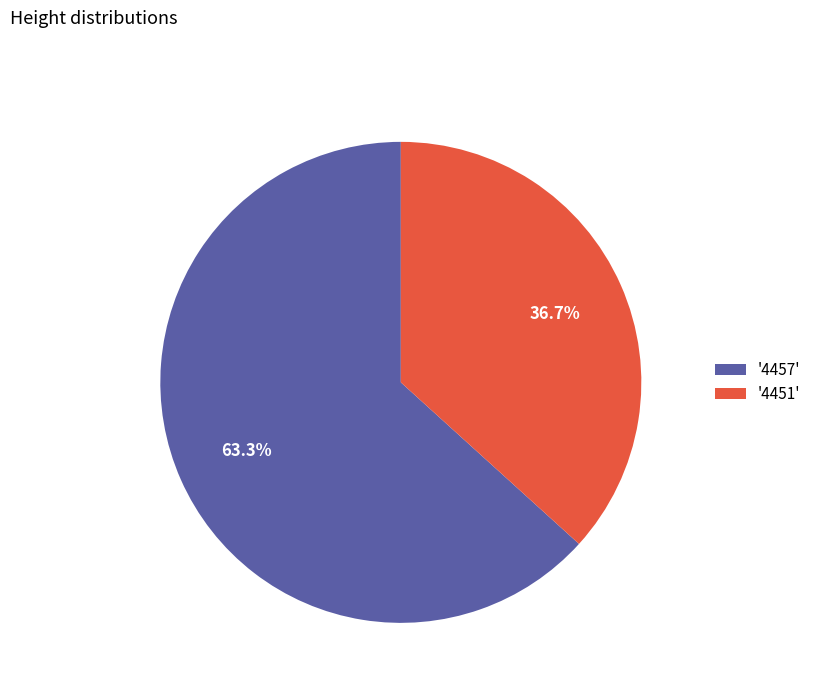

Does any single category account for the majority?

Yes